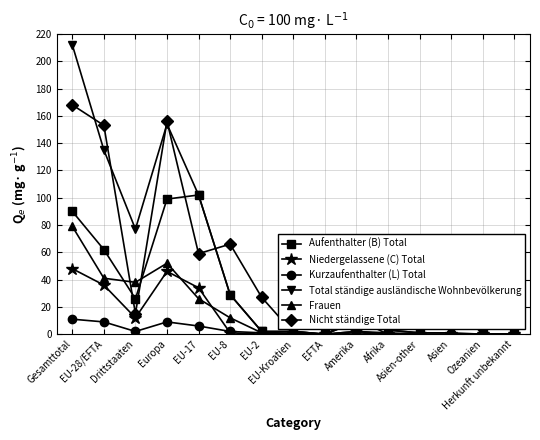

What is the label of the 10th point from the right?

EU-8